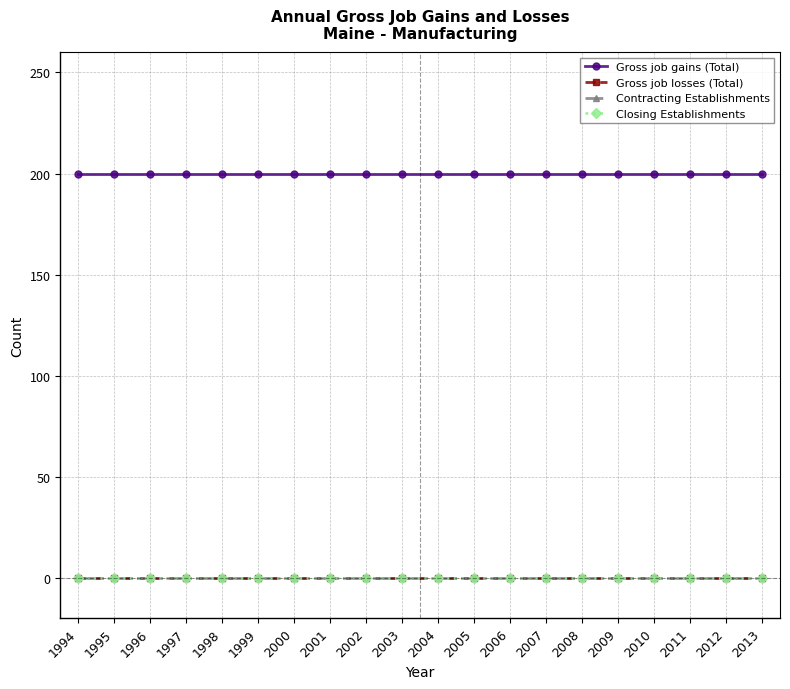

Is this an area chart (filled region under the line)?

No